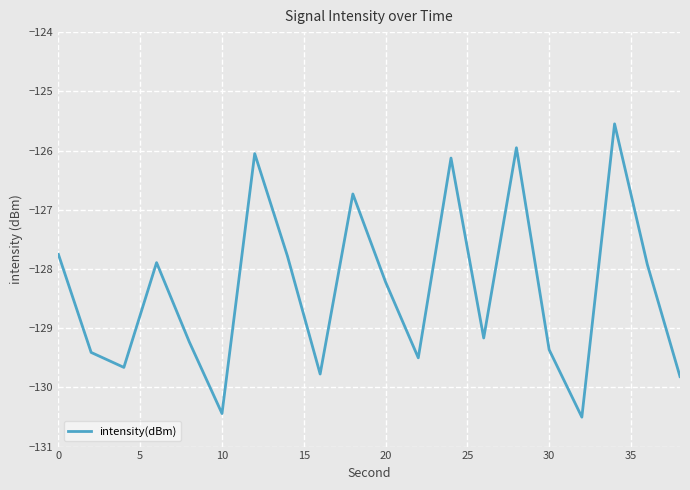

What is the greatest value displayed?

-125.5